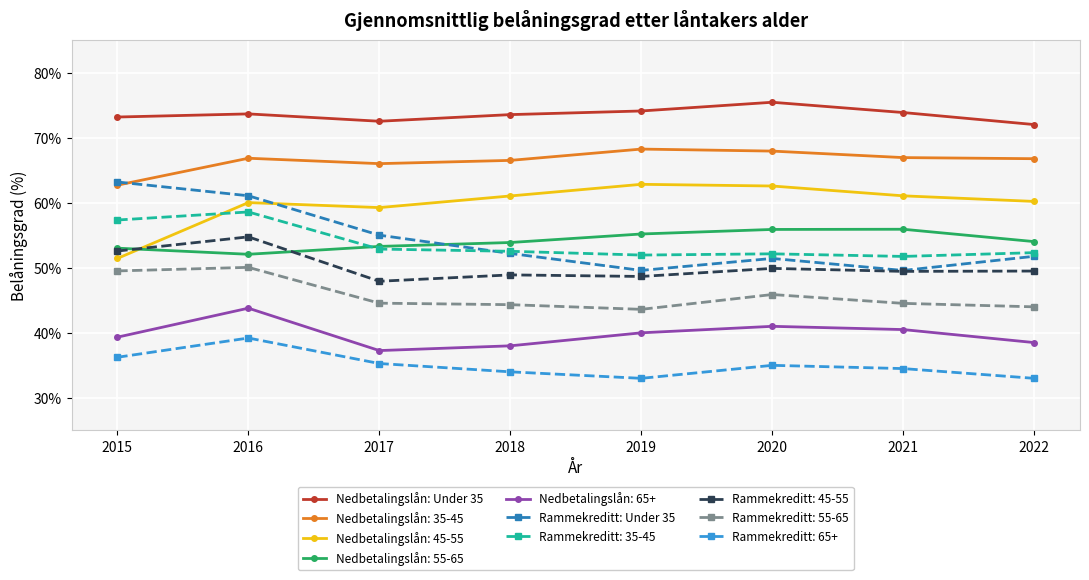

The Rammekreditt: Under 35 series shows 38.7 at 2016. True or false?

False